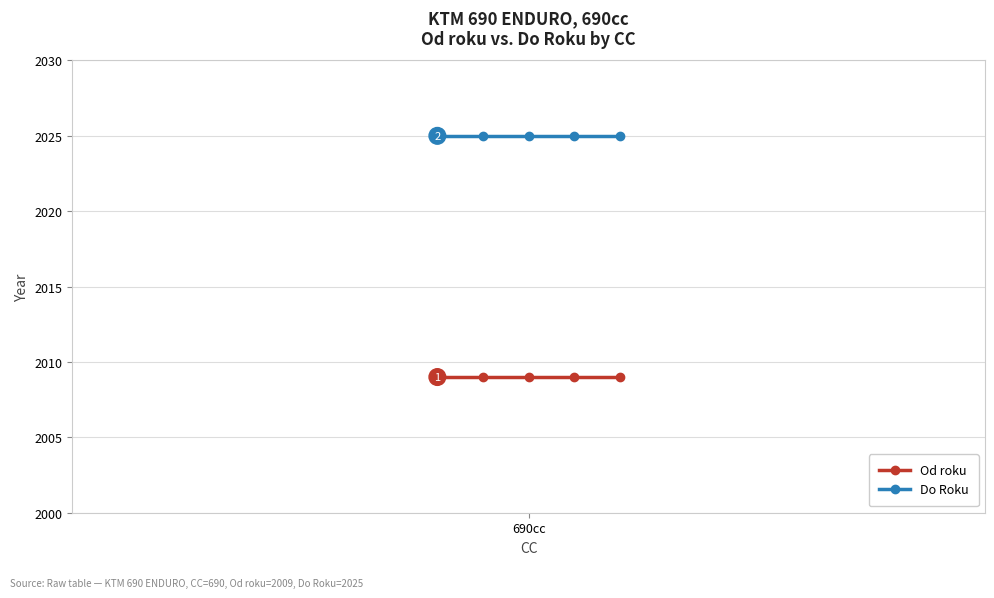

Rank the series by their average value, from highest to lowest.

Do Roku, Od roku